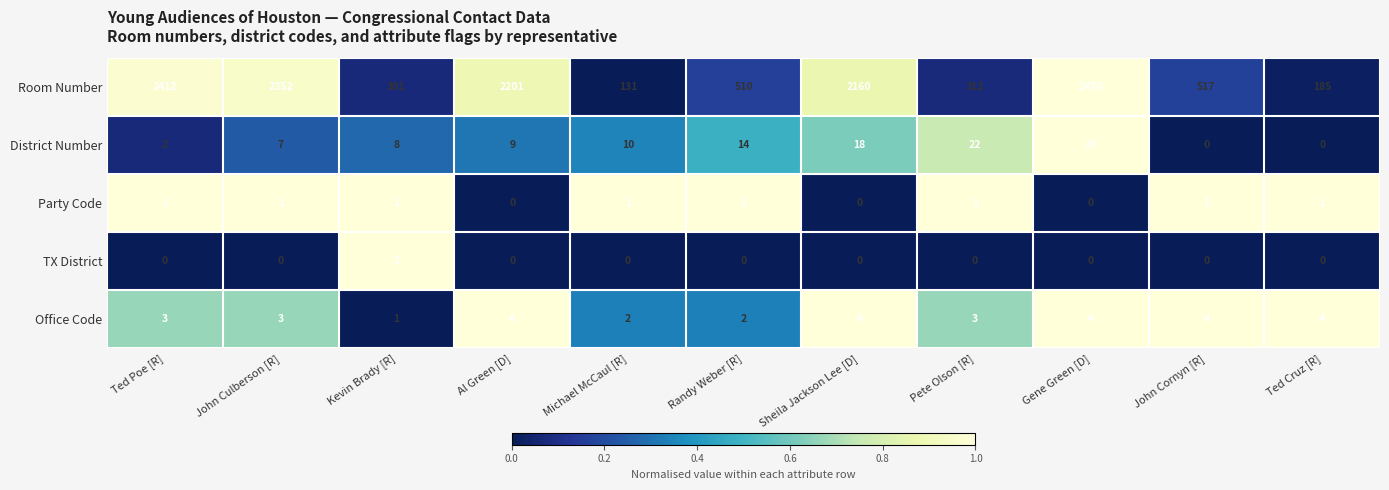

What is the average value of the Room Number series?

1232